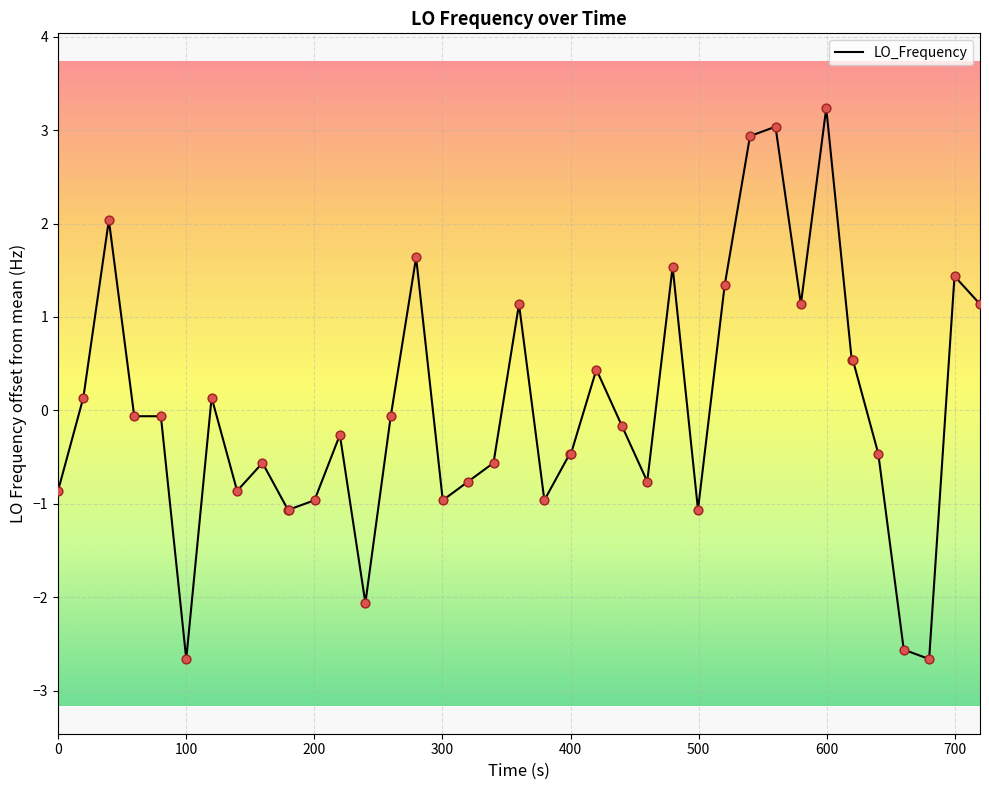

What is the minimum value shown in the chart?

-2.7